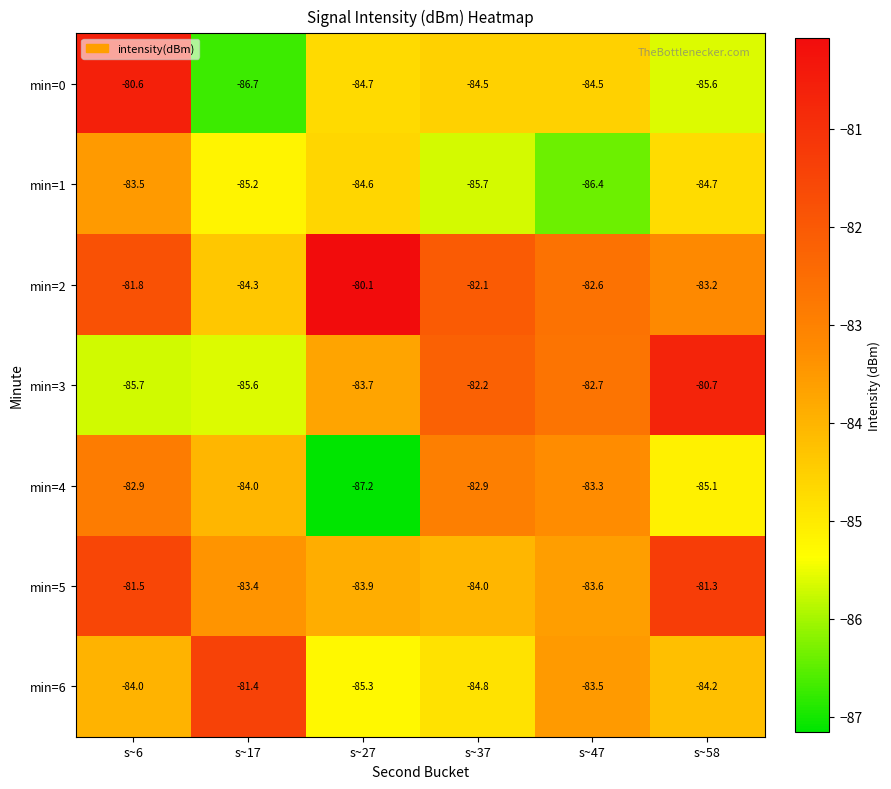

Is it true that min=0 equals -84.5 at s~47?

True